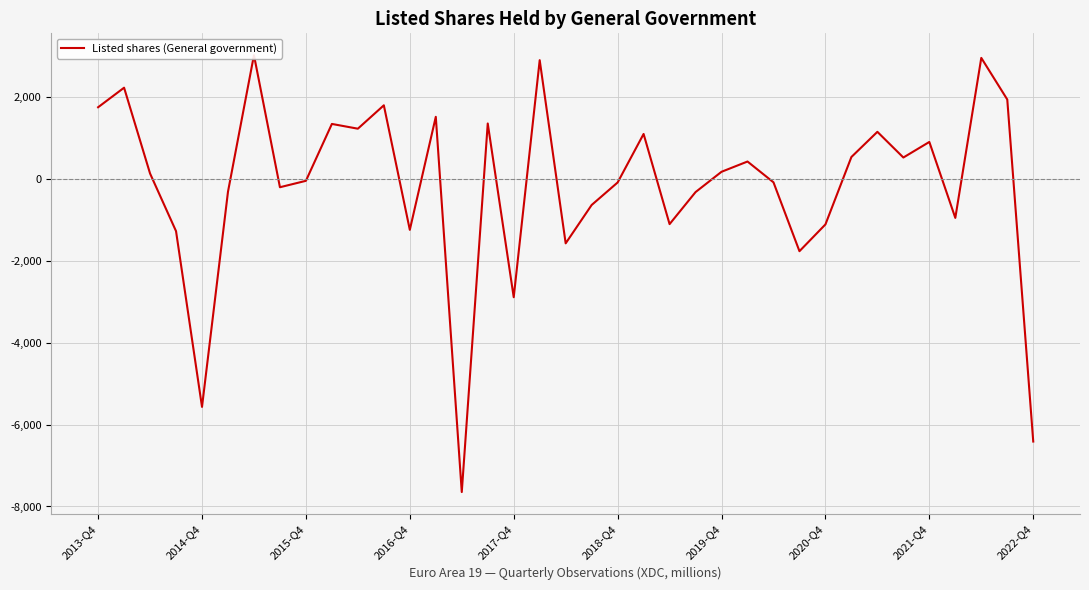

What is the difference between the second highest and second lowest values?

9368.8